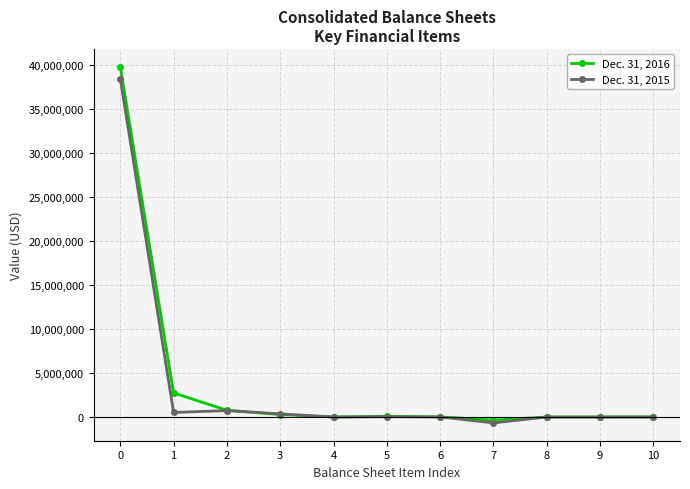

What is the value of the Dec. 31, 2015 point at the 6th from the left?

37869